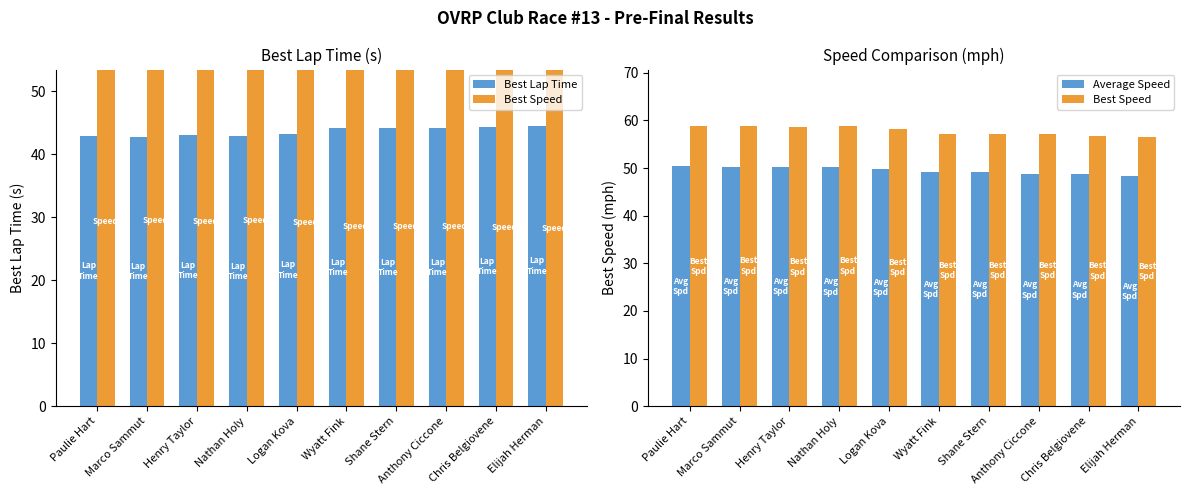

At Anthony Ciccone, list the series in order from smallest to largest.

Best Lap Time, Average Speed, Best Speed